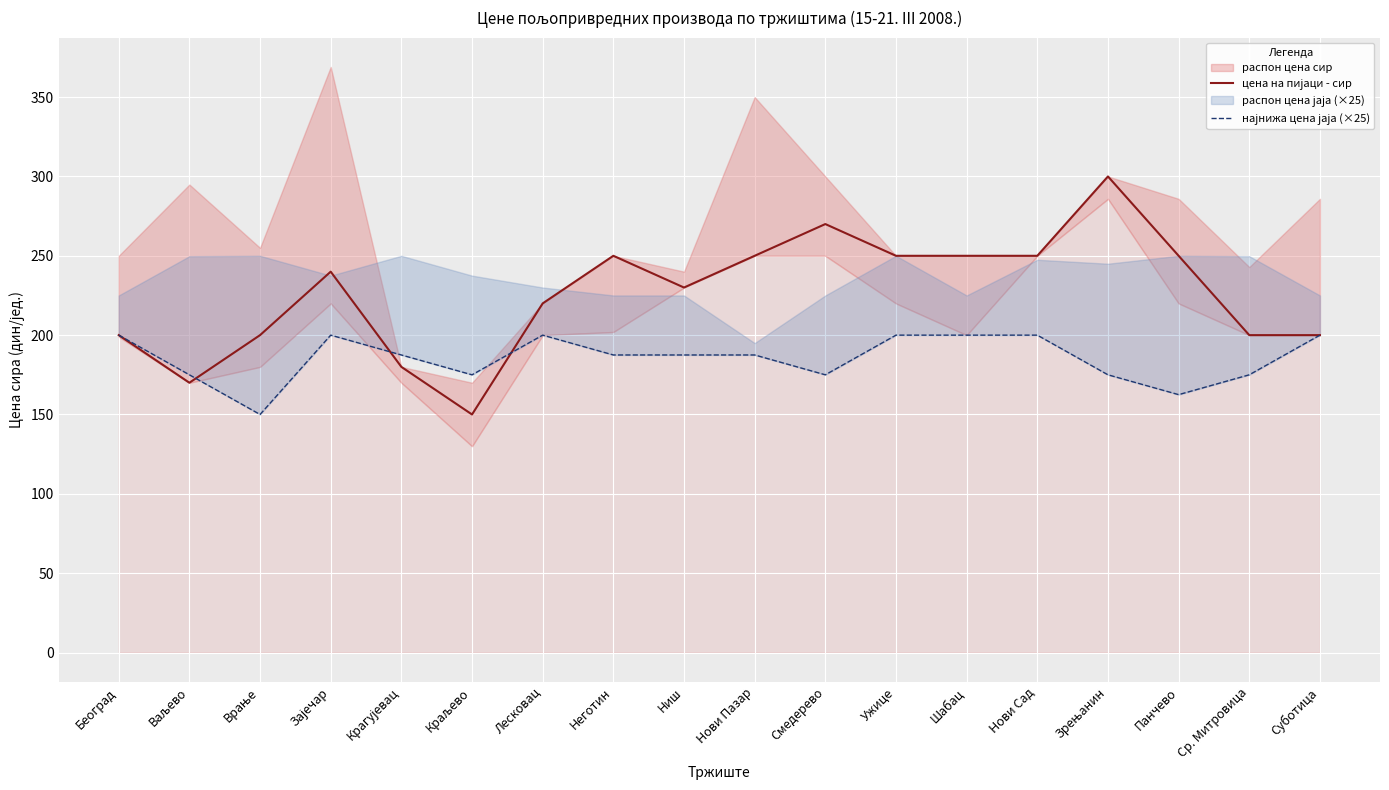

What is the maximum value shown in the chart?

300.0